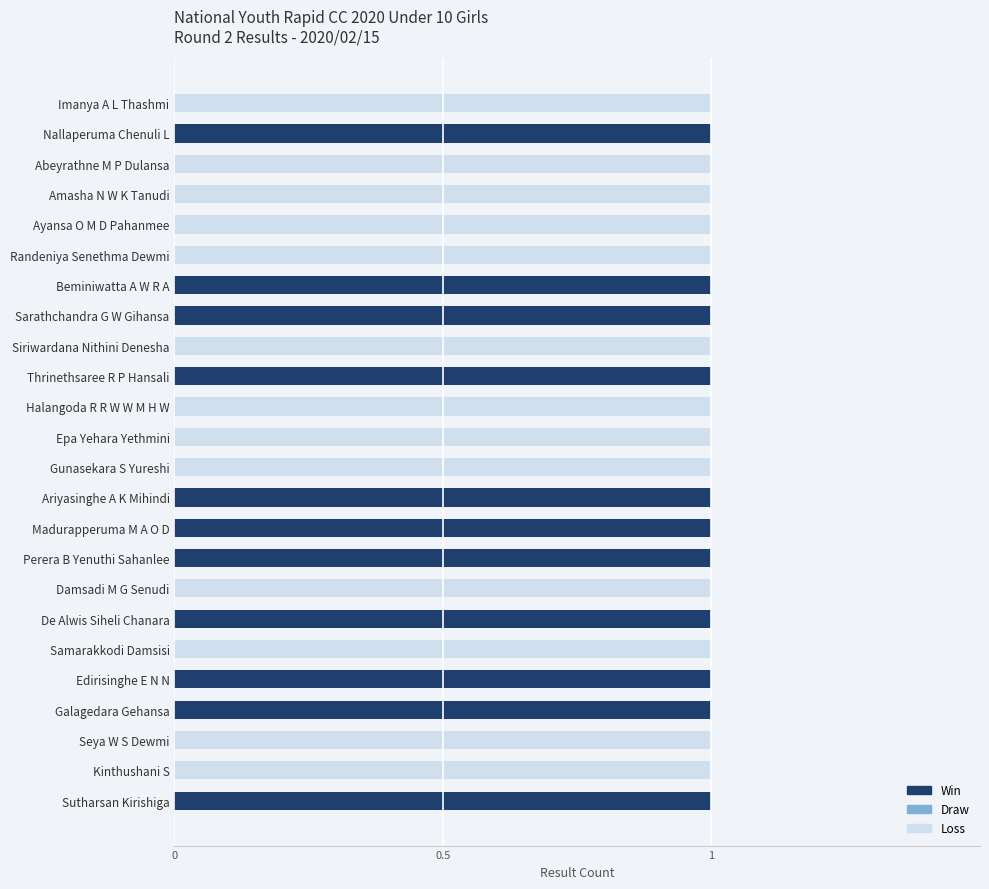

The value of Win at Edirisinghe E N N is 1. True or false?

True